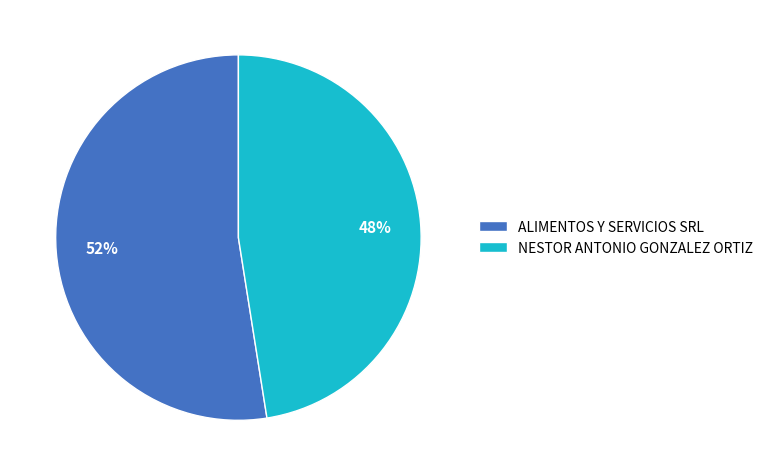

Do ALIMENTOS Y SERVICIOS SRL and NESTOR ANTONIO GONZALEZ ORTIZ together represent more than half of the pie?

Yes